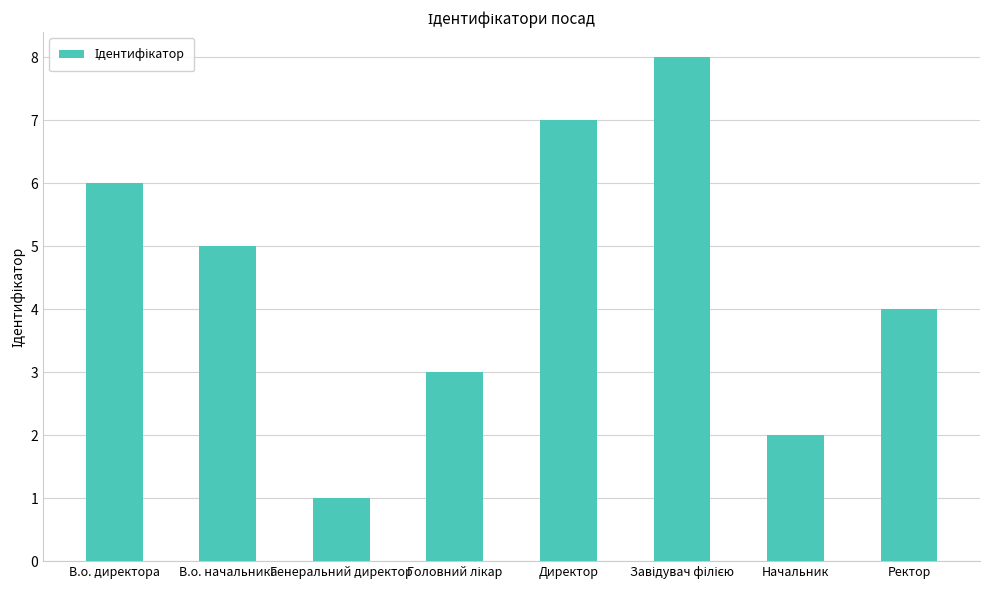

True or false: the data shows 3 at Директор.

False